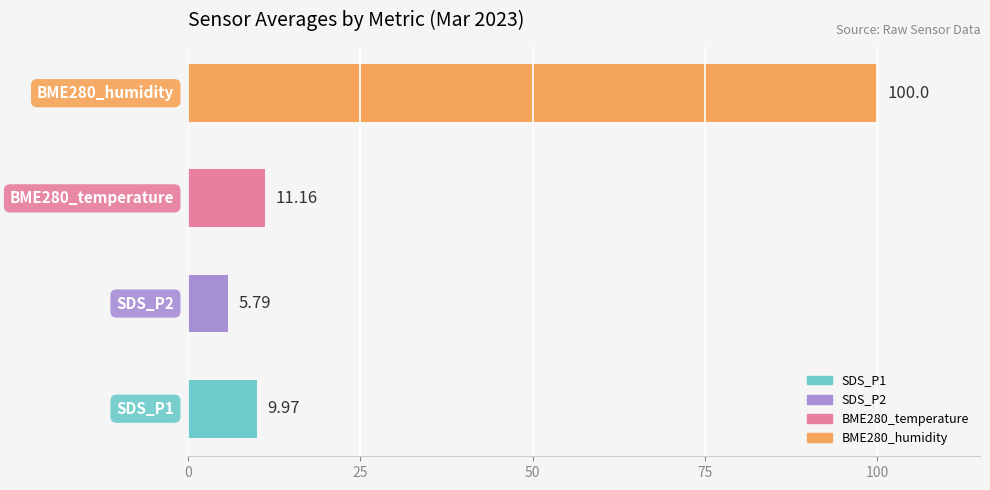

What is the difference between the maximum and minimum values?

94.2